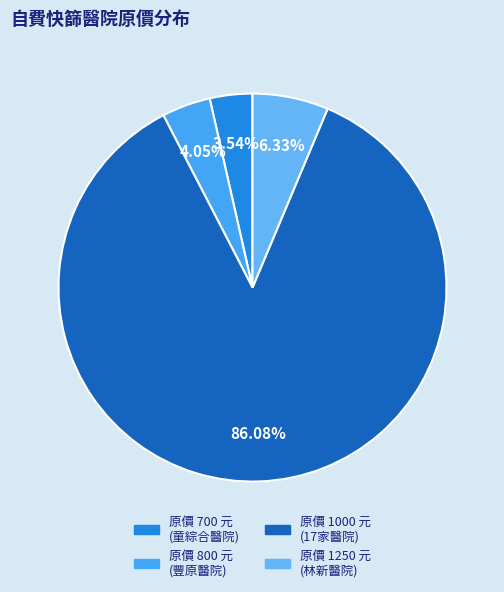

How many slices are in this pie chart?

4